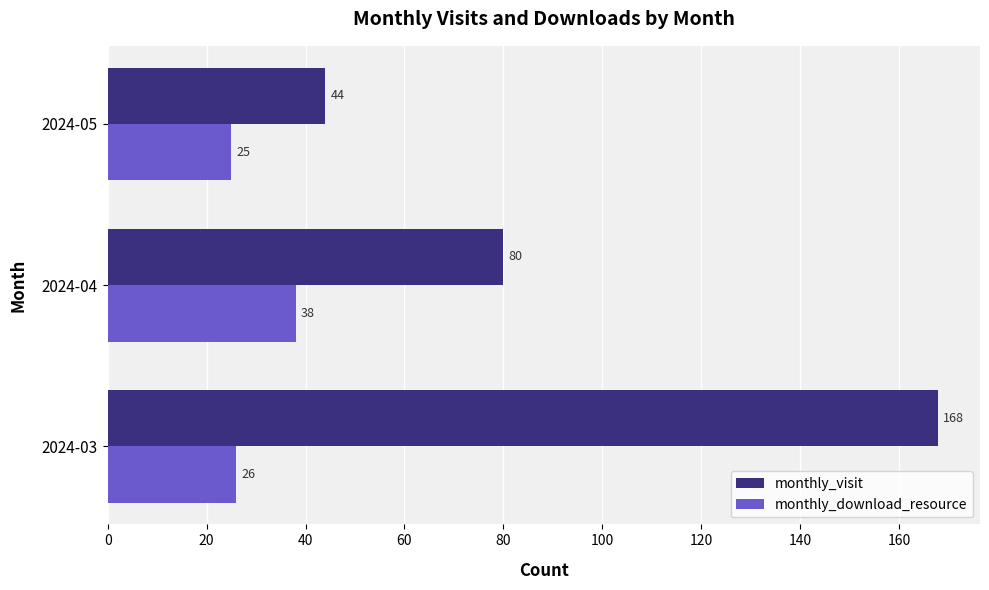

What is the difference between the maximum and minimum values in the monthly_download_resource series?

13